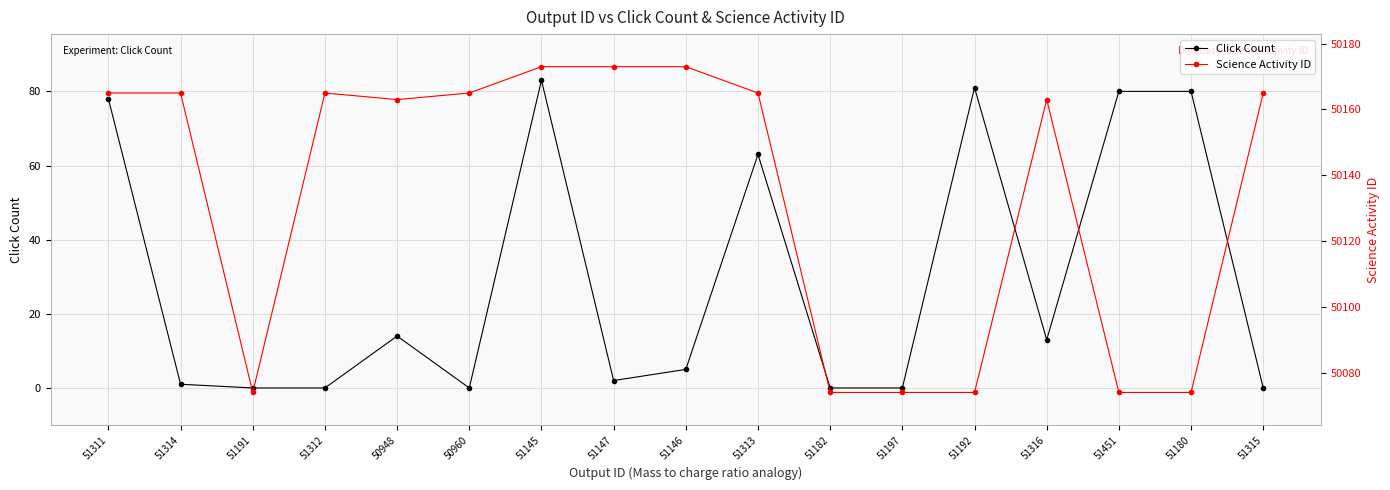

List the series in order of their overall mean, highest first.

Science Activity ID, Click Count